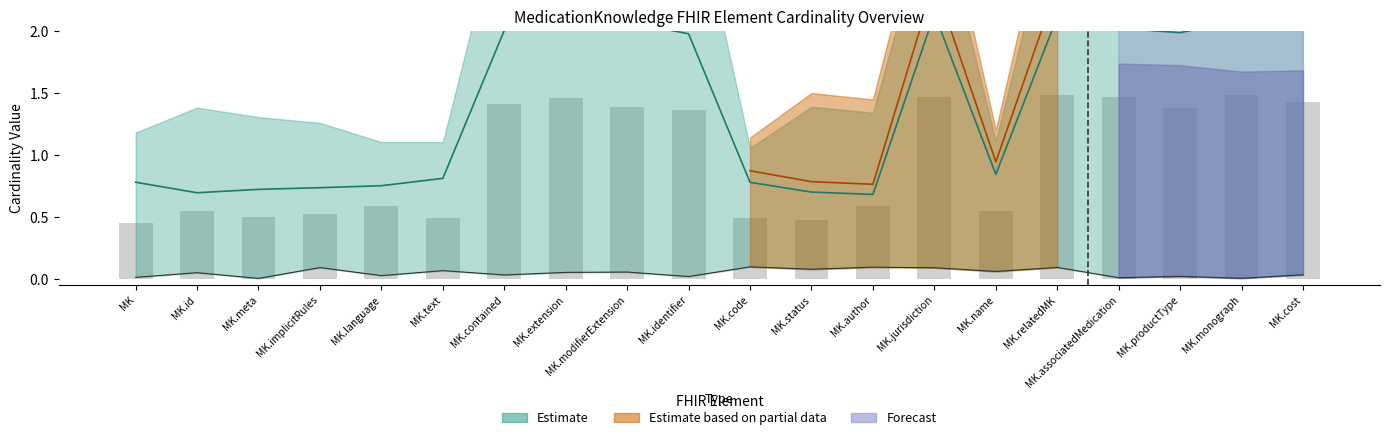

What is the label of the 16th bar from the right?

MK.language